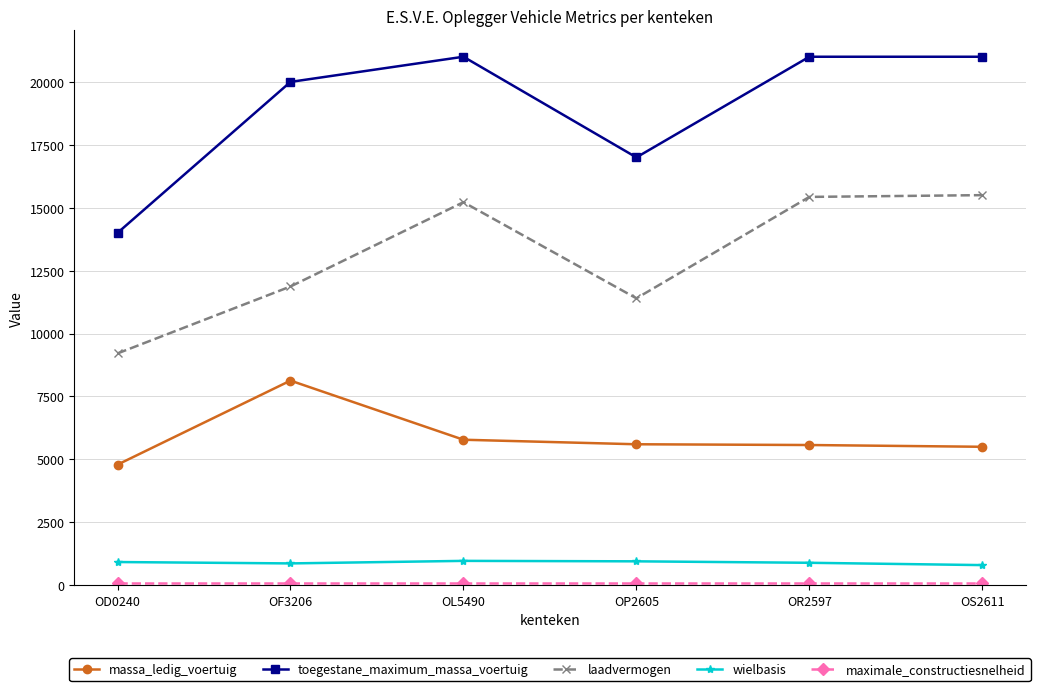

At which label does massa_ledig_voertuig reach its minimum?

OD0240